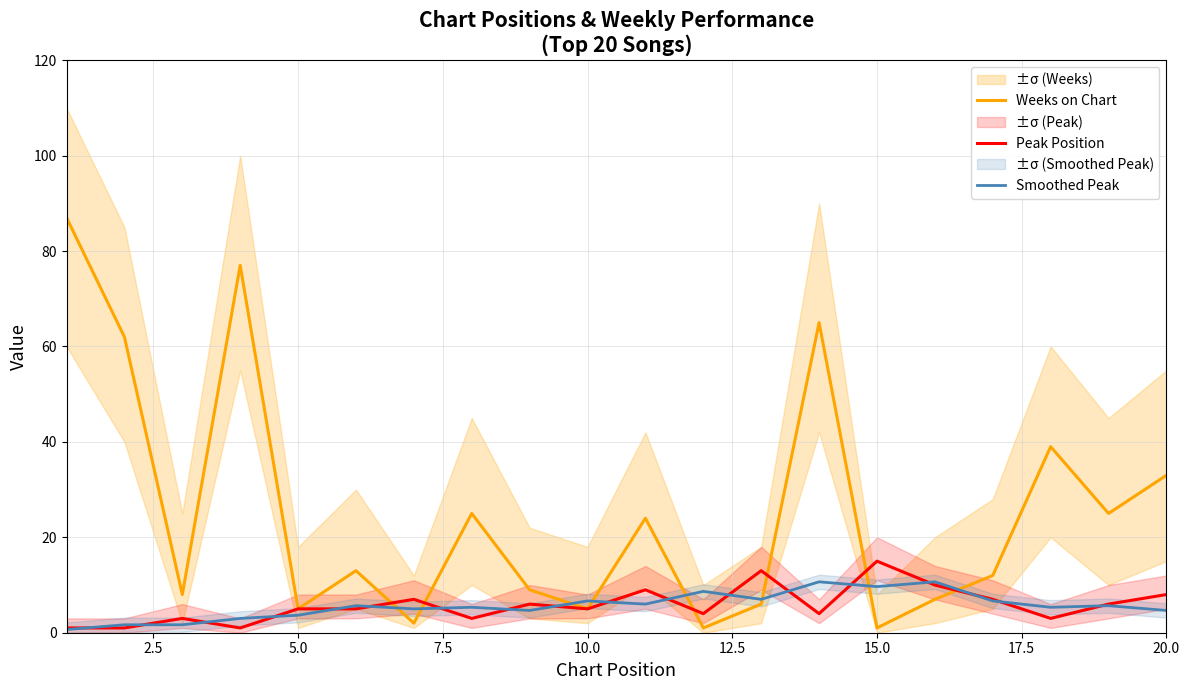

In Peak Position, how many points are higher than both neighbors (excluding endpoints)?

6